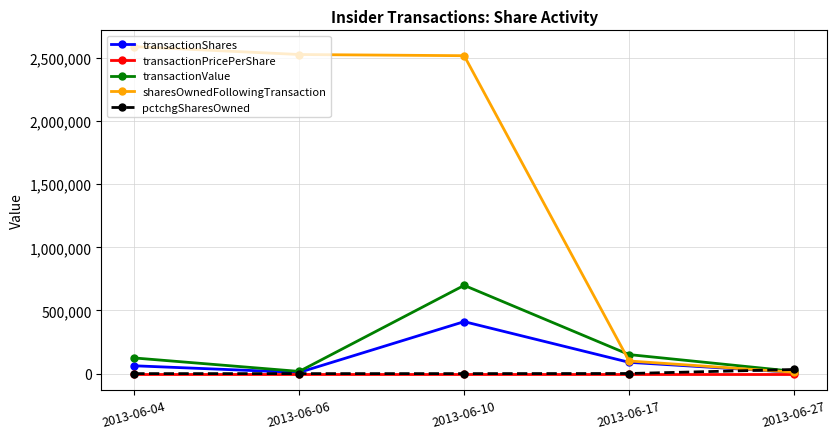

True or false: sharesOwnedFollowingTransaction has a value of 100000.0 at 2013-06-17.

True